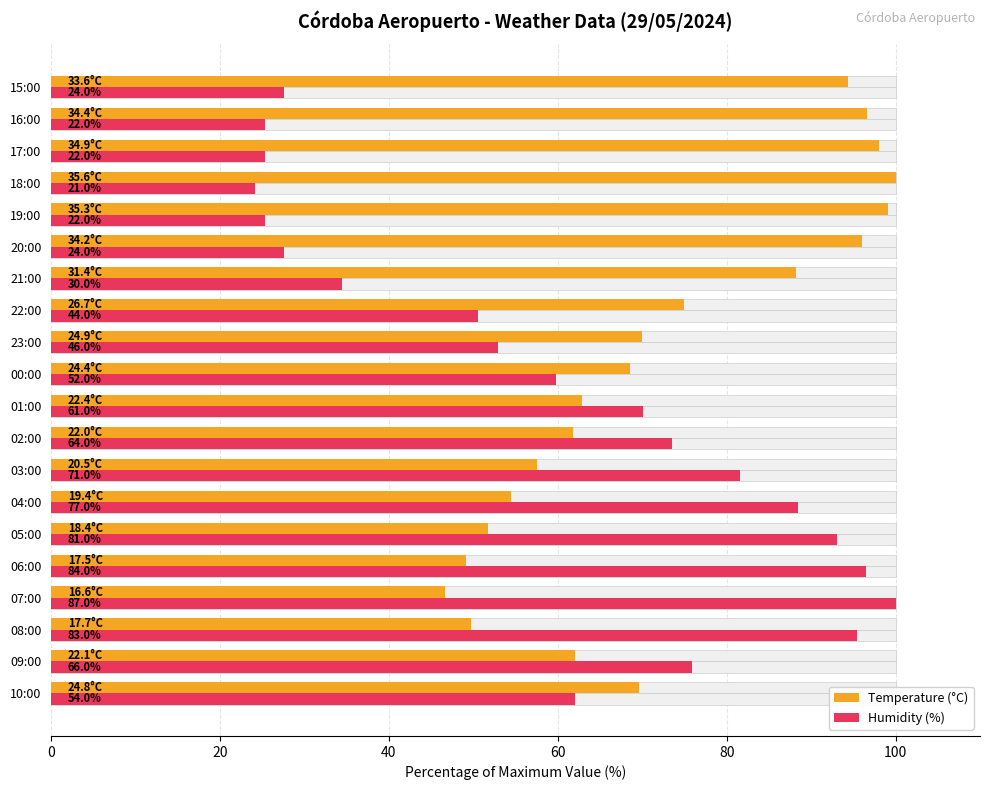

Which series has the largest total across all categories?

Temperature (°C)